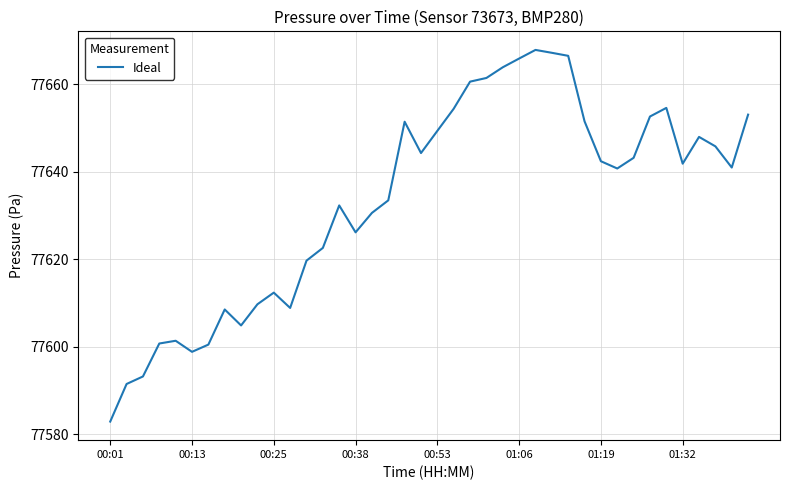

What is the average value?

77633.7